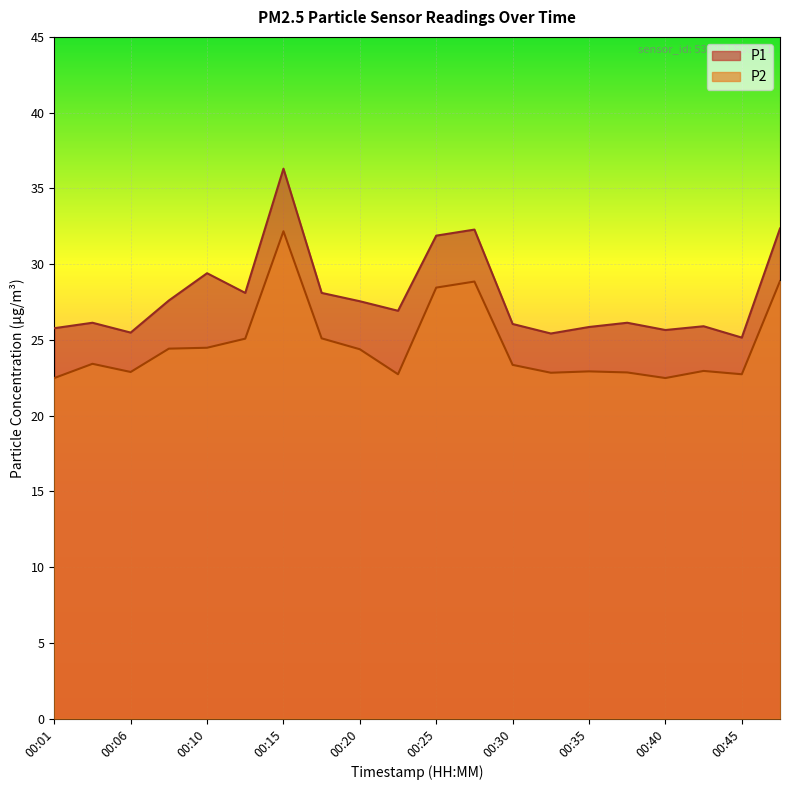

True or false: P1 and P2 intersect in this chart.

False